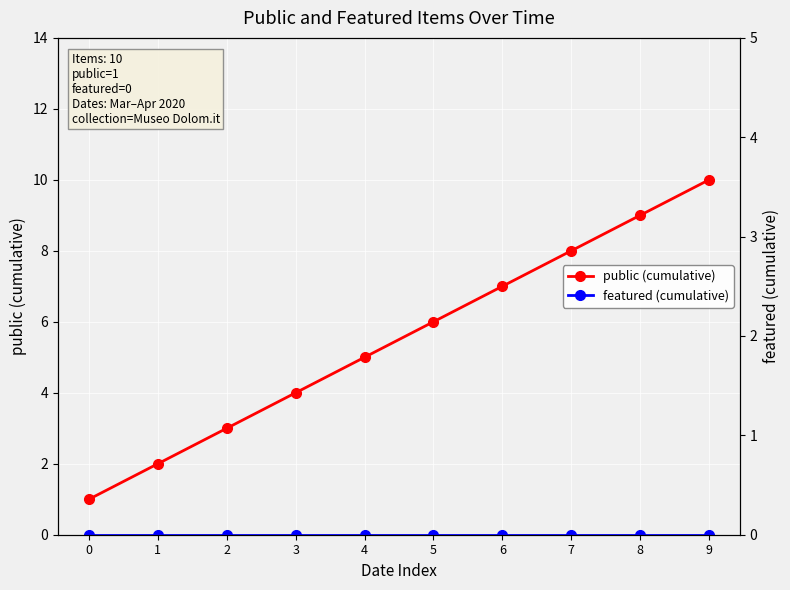

Reading right to left, extract all data points from this chart.

public (cumulative): 9=10	8=9	7=8	6=7	5=6	4=5	3=4	2=3	1=2	0=1
featured (cumulative): 9=0	8=0	7=0	6=0	5=0	4=0	3=0	2=0	1=0	0=0